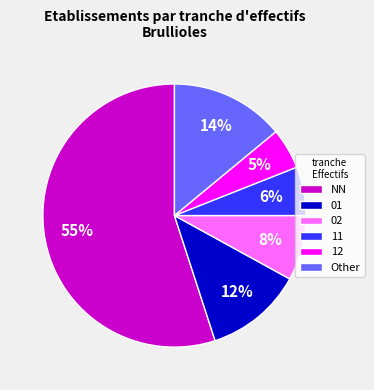

Approximately how many times larger is the value at Other compared to 02?

1.8